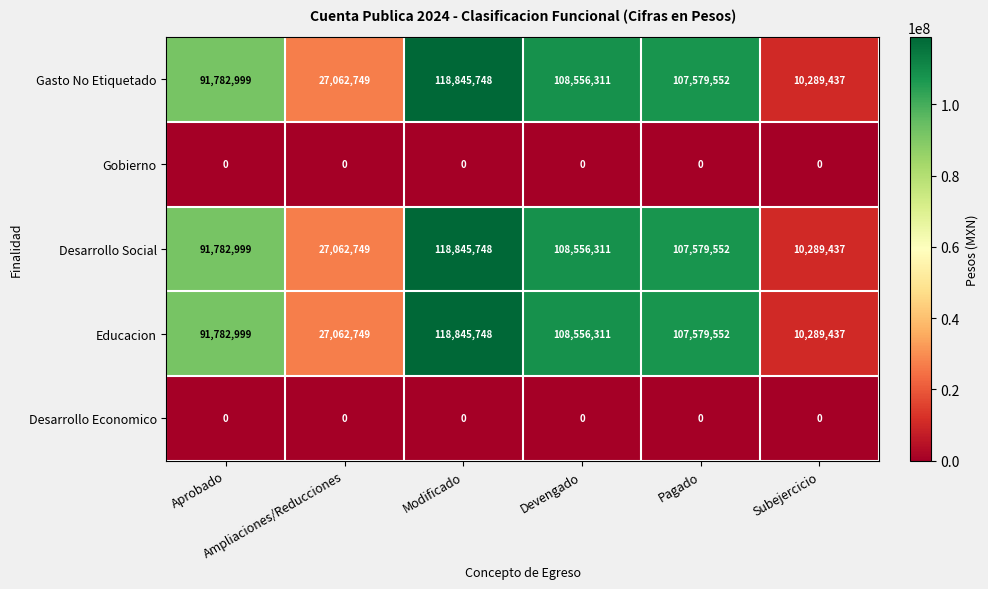

How many distinct data groups are displayed?

5